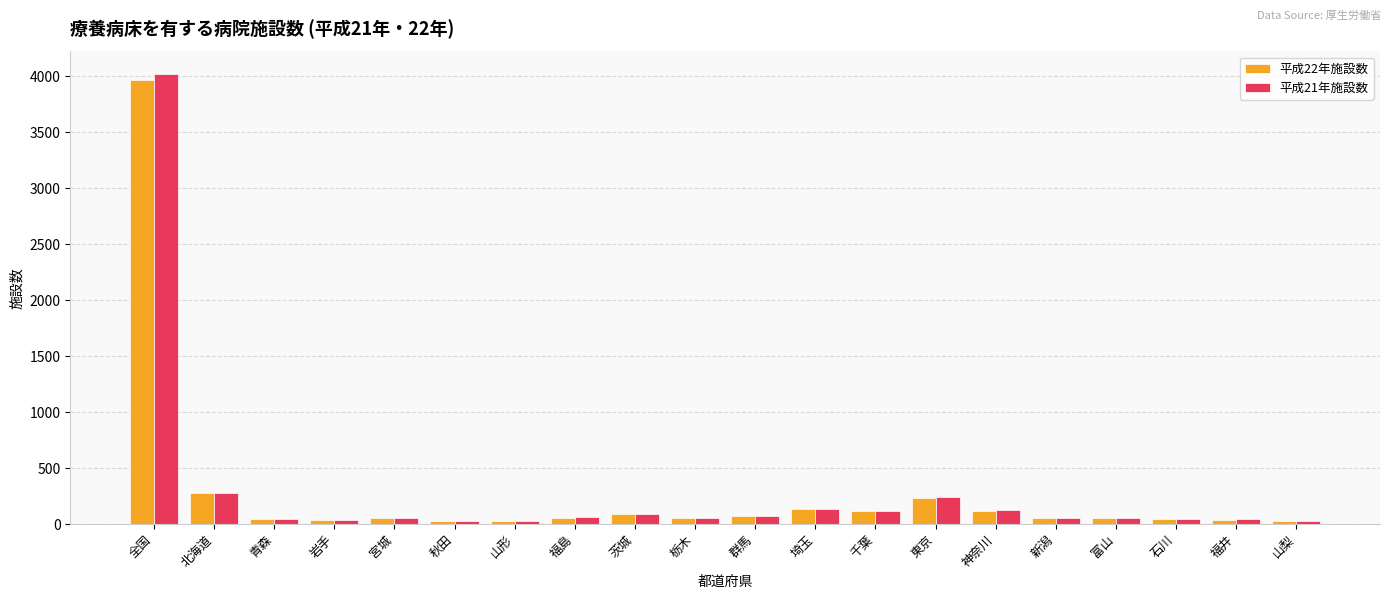

Which series has the widest spread of values?

平成21年施設数